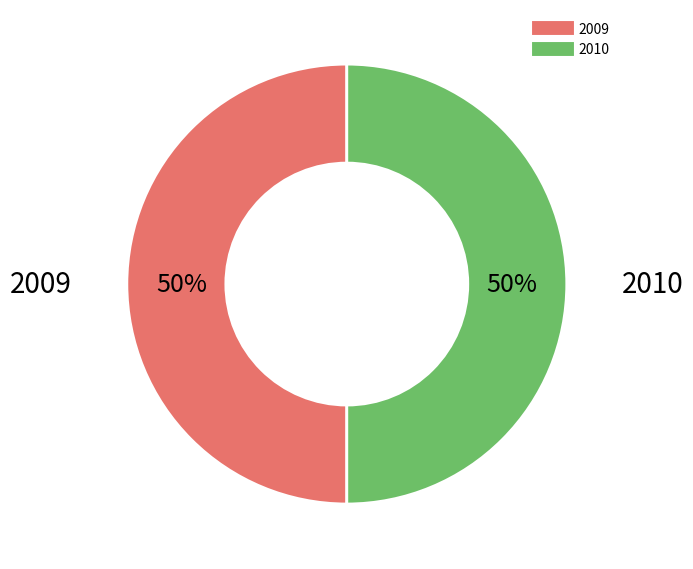

What percentage is the 2010 slice, to the nearest percent?

50%